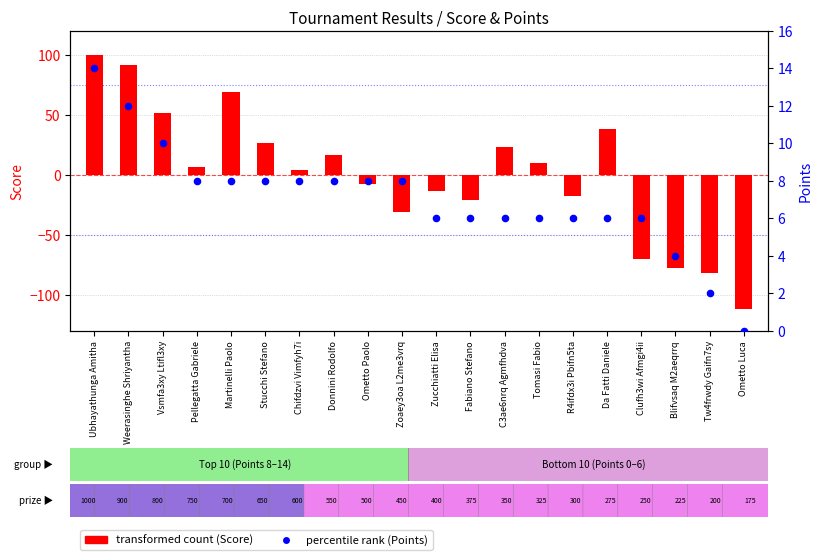

What are all the series names shown in the legend?

transformed count (Score), percentile rank (Points)